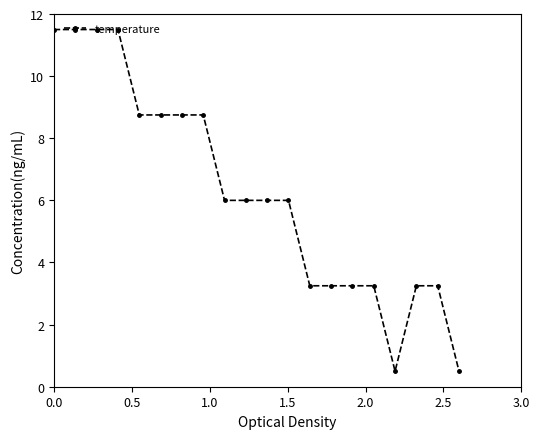

What is the minimum value shown in the chart?

0.5